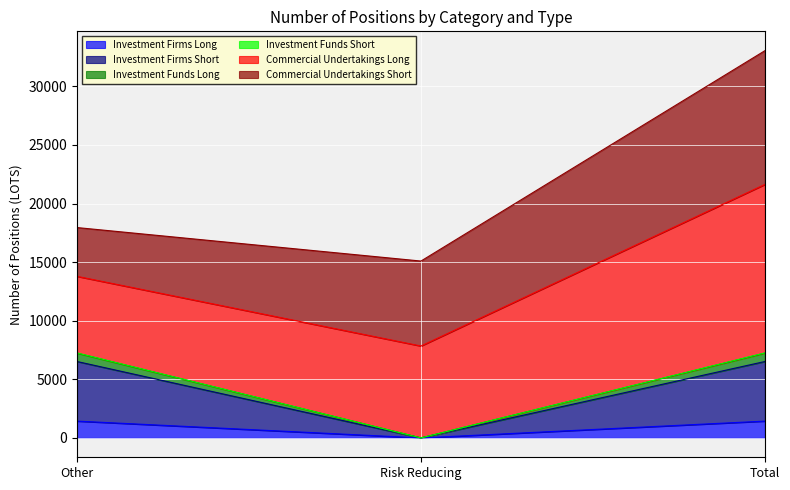

What is the highest value of the Investment Firms Long series?

1435